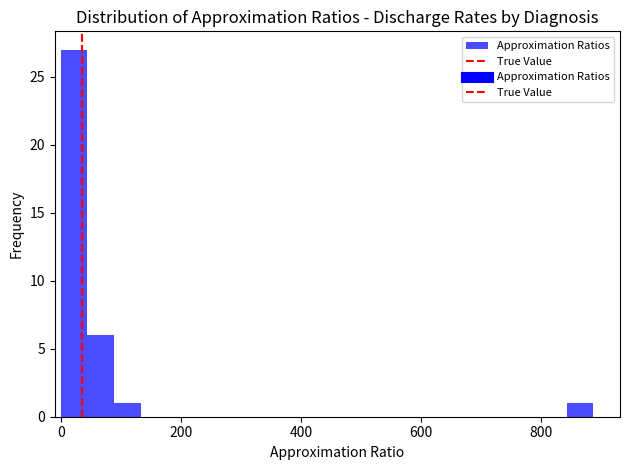

Read against the x-axis, roughly where is the centre of the tallest bar?

20